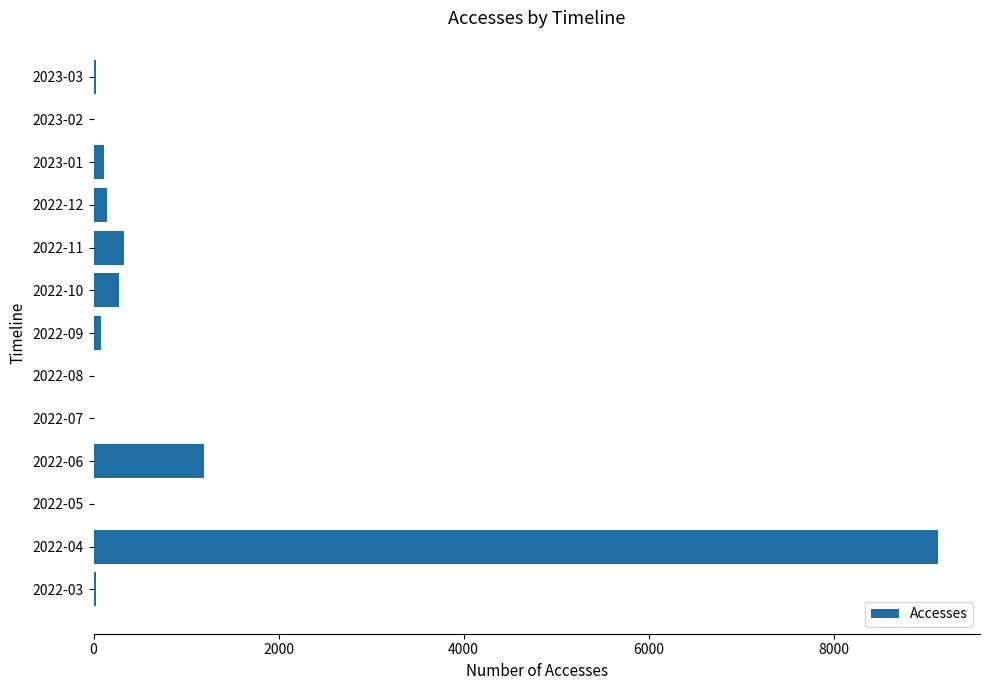

What is the sum of all values?

11321